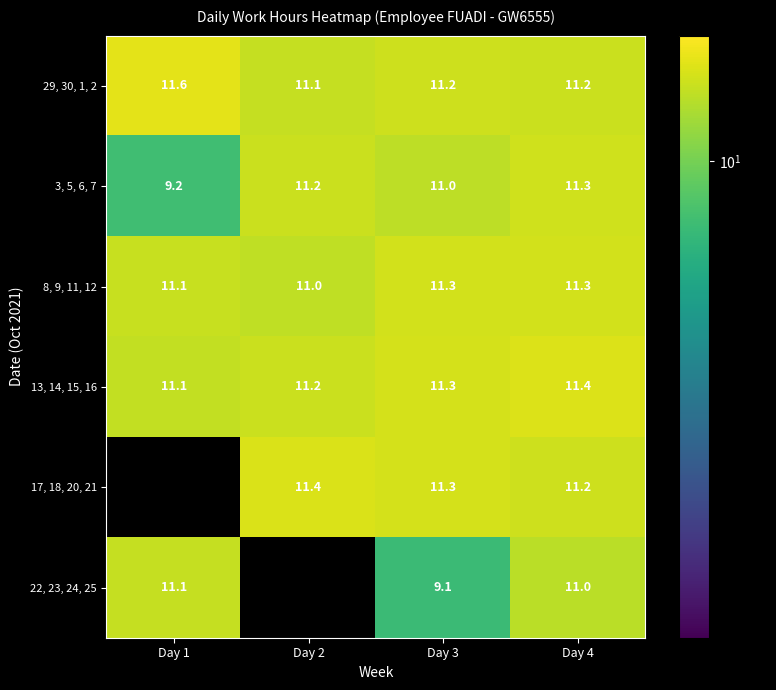

Is the value of 17, 18, 20, 21 at Day 2 greater than the value of 22, 23, 24, 25 at Day 1?

Yes